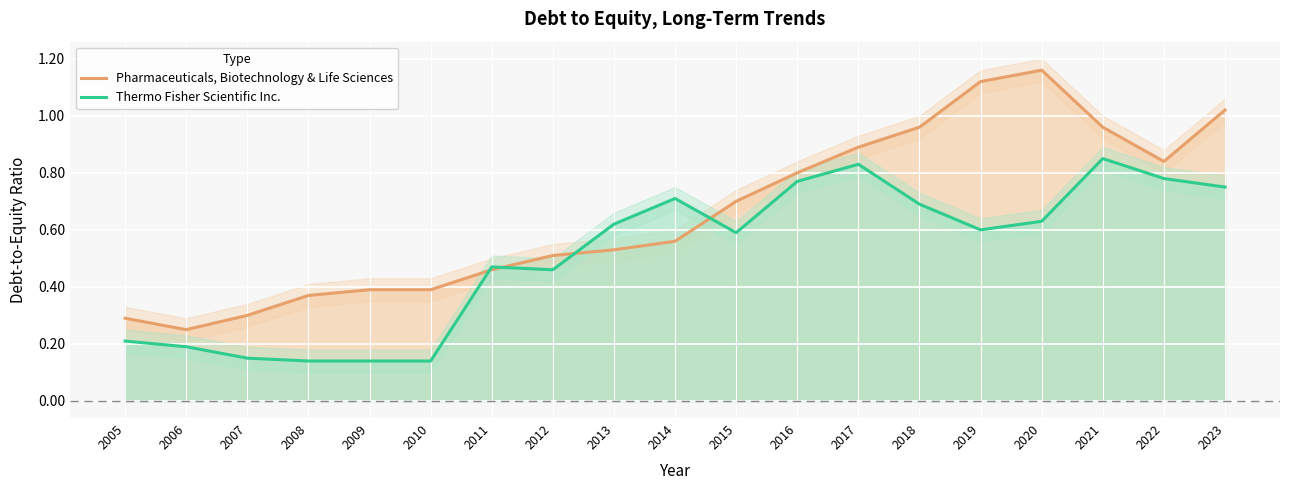

What is the difference between the second highest and second lowest values in the Pharmaceuticals, Biotechnology & Life Sciences series?

0.8